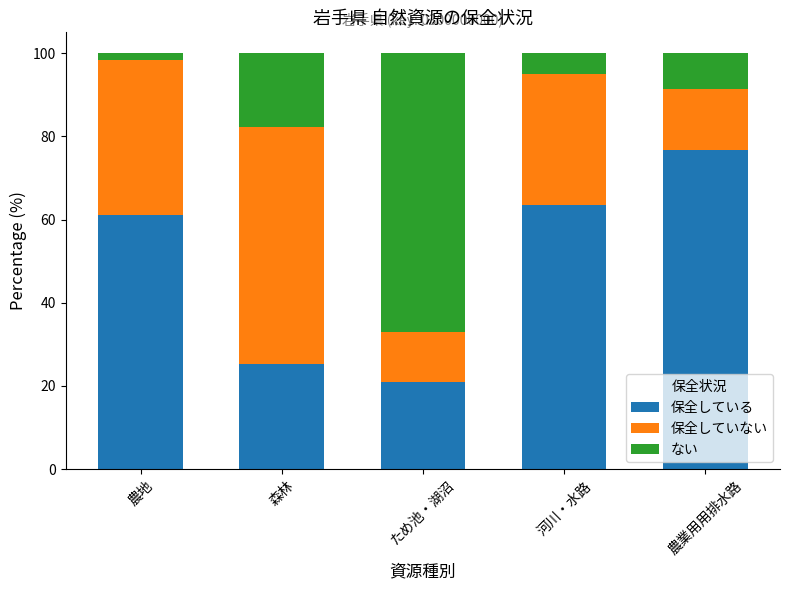

Where is 保全している nearest to the value 48?

農地